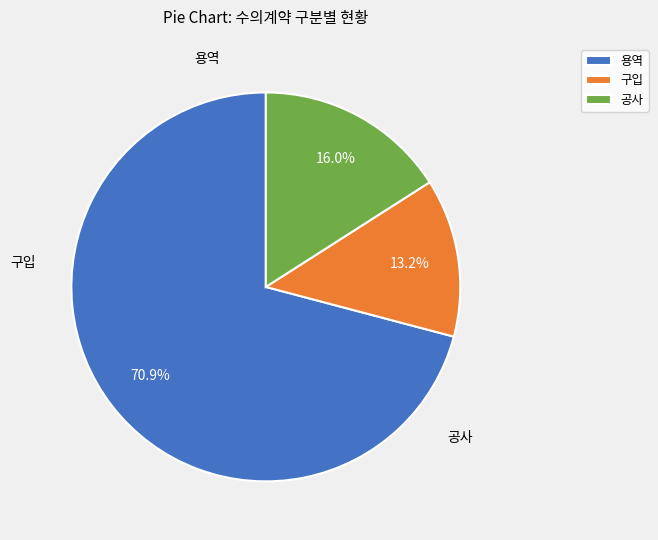

Between 구입 and 용역, which is larger?

용역